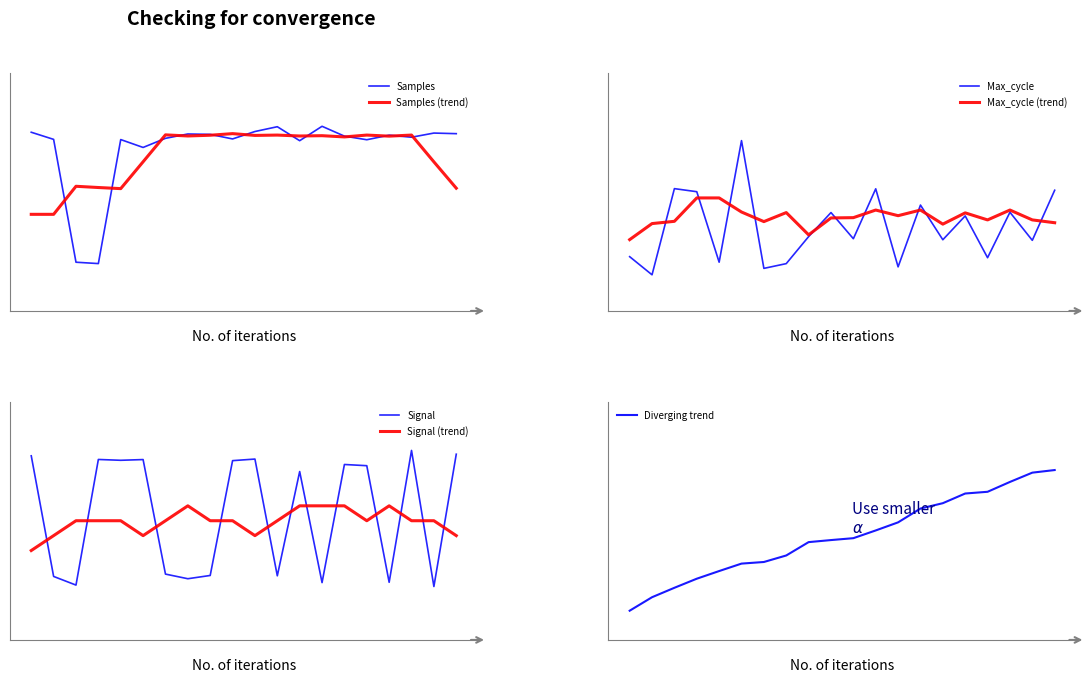

True or false: Samples has a value of 0.3 at Max_cycle.

False